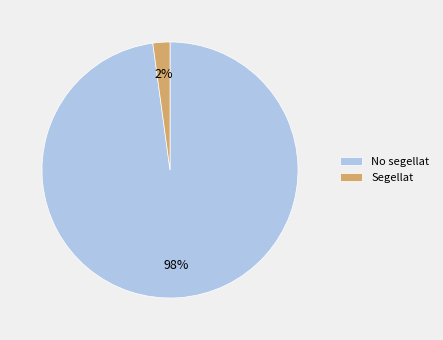

Between No segellat and Segellat, which is larger?

No segellat